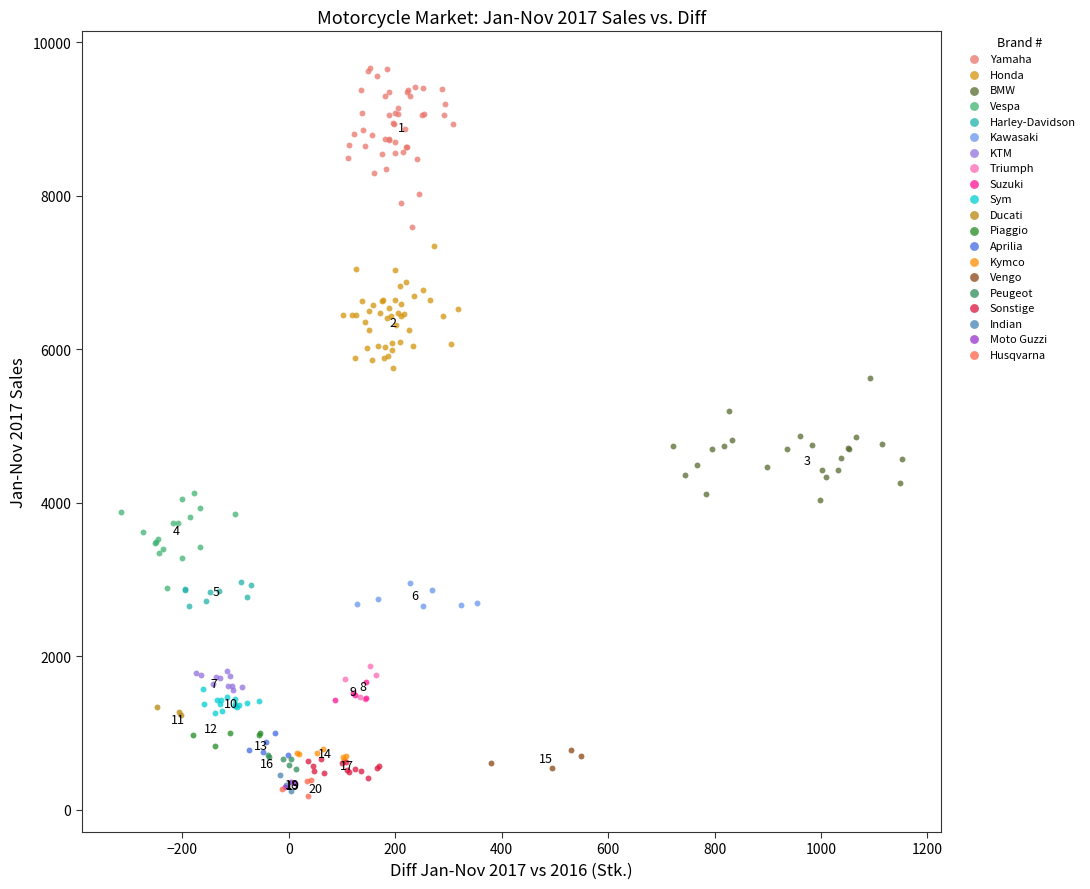

Which series has the widest spread of Y values?

Yamaha